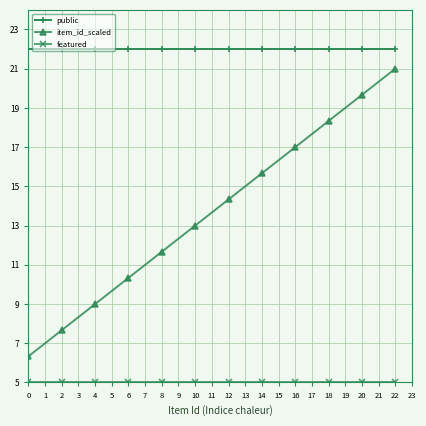

The value of public at 0 is 22.0. True or false?

True